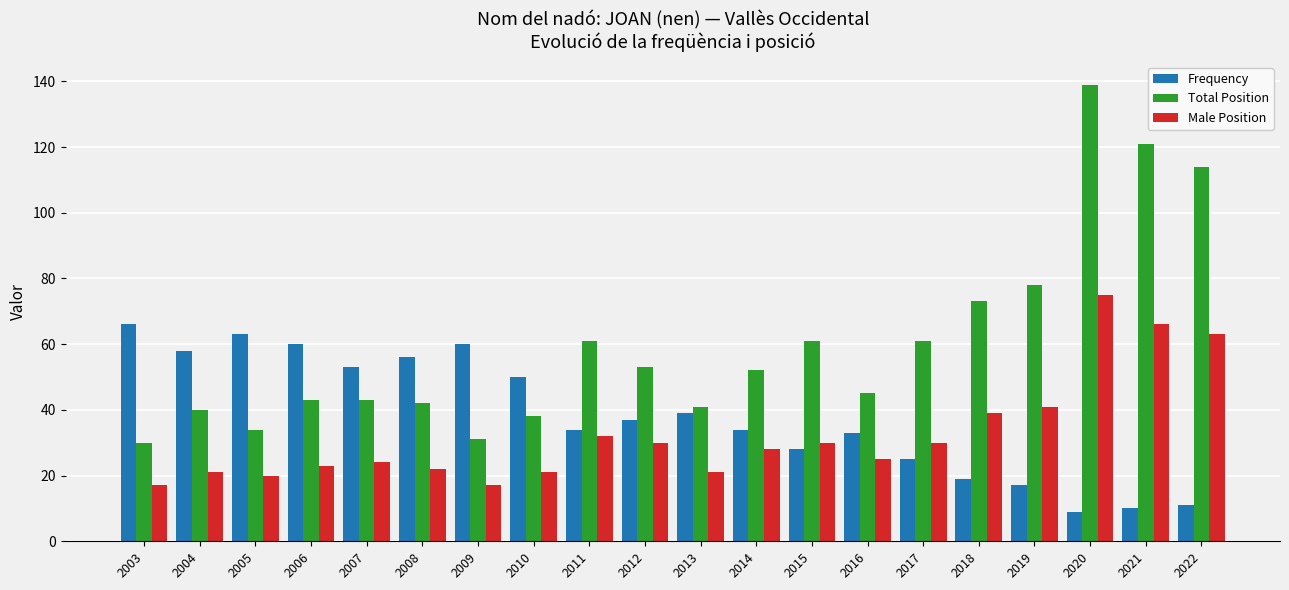

How many data points does each series have?

20